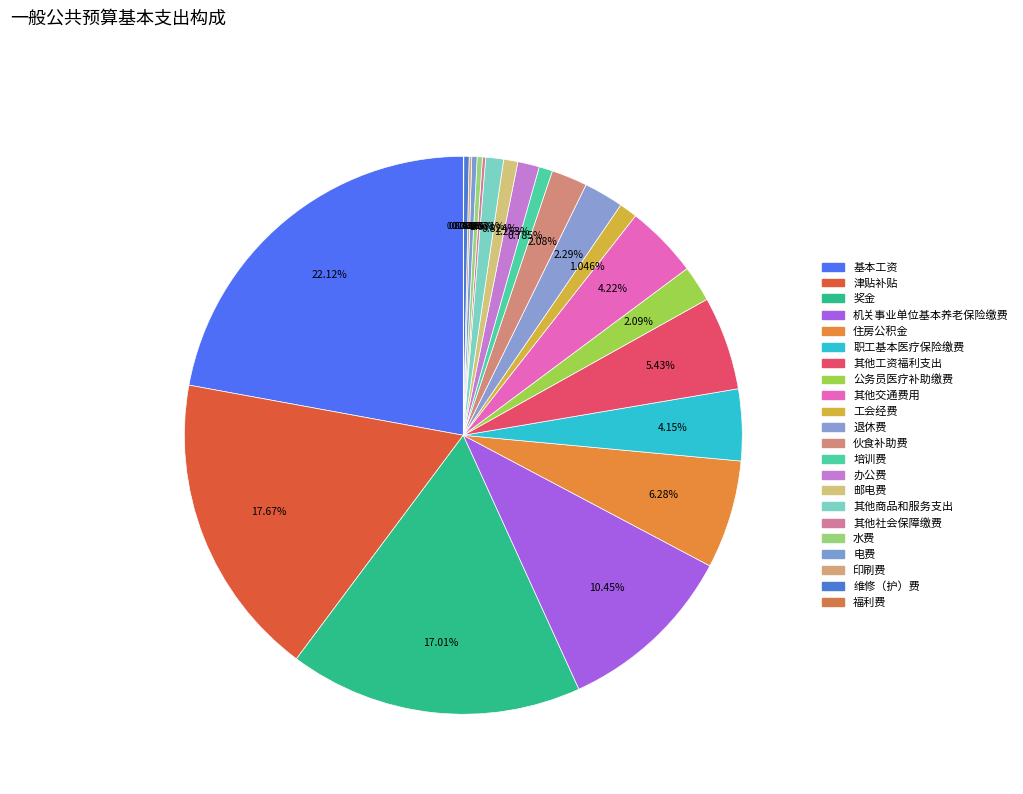

True or false: 工会经费 accounts for 16% of the total.

False